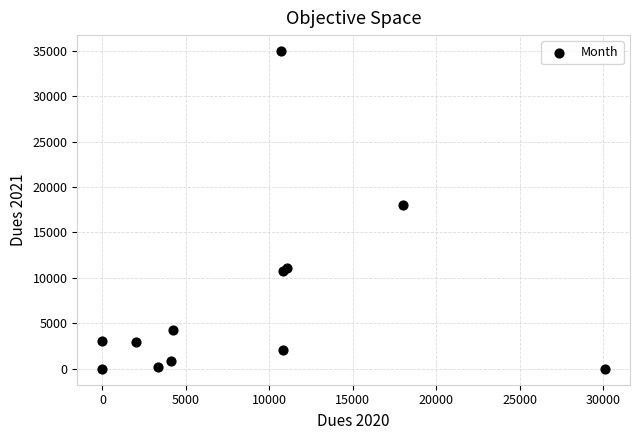

What Y value in the scatter plot is closest to 17479?

17993.0